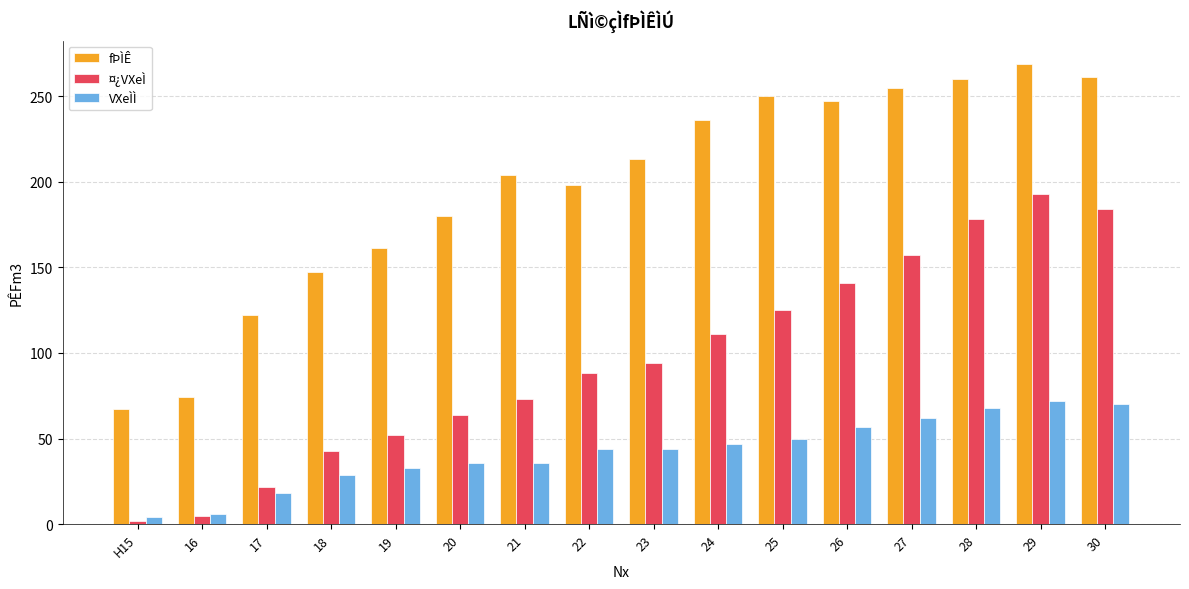

What is the minimum value shown in the chart?

2